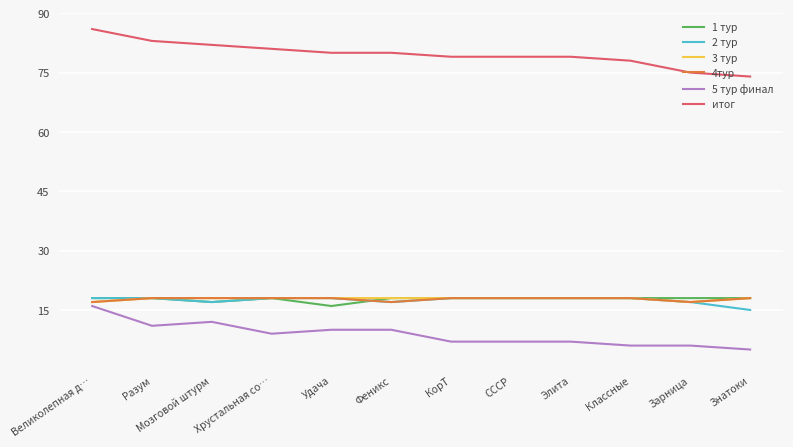

What is the difference between the second highest and minimum values in the 3 тур series?

1